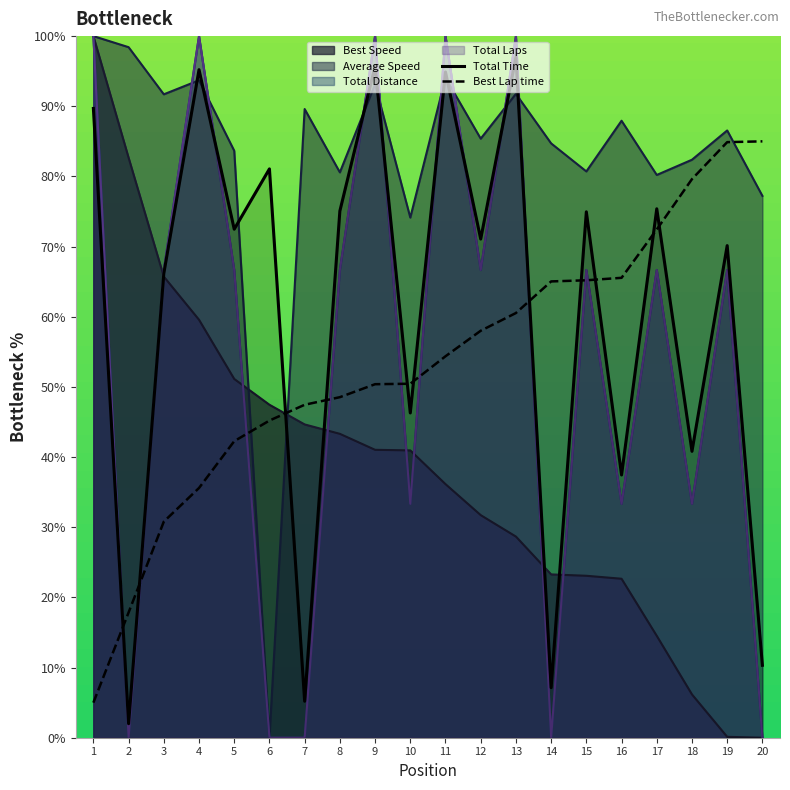

The Total Time series shows 75.0 at 15. True or false?

True